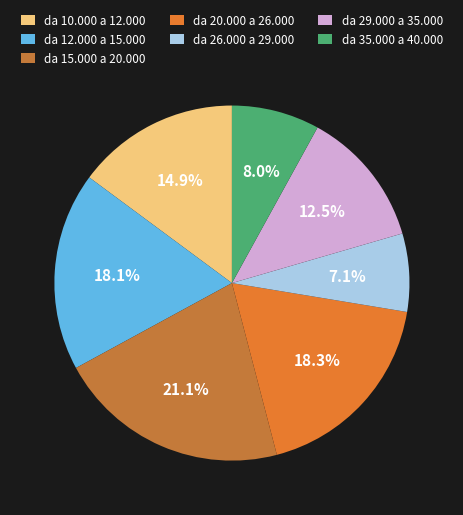

Which category has the smallest portion of the pie?

da 26.000 a 29.000